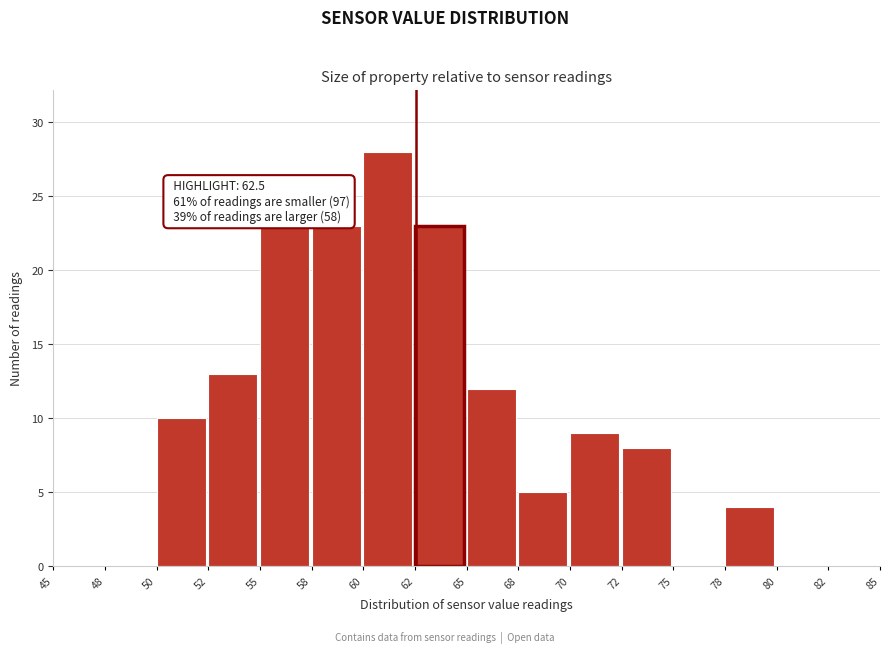

Reading right to left, extract all data points from this chart.

82=0	80=0	78=4	75=0	72=8	70=9	68=5	65=12	62=23	60=28	58=23	55=23	52=13	50=10	48=0	45=0